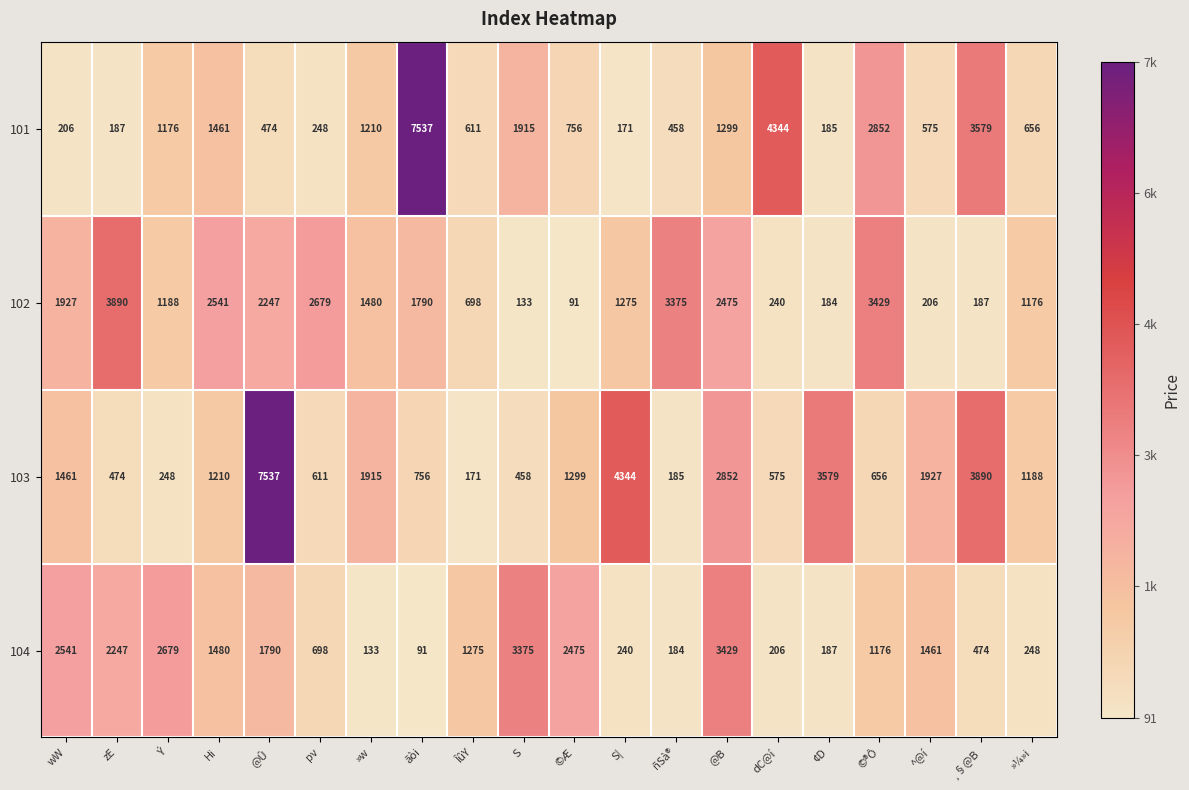

What is the sum of all 102 values?

31211